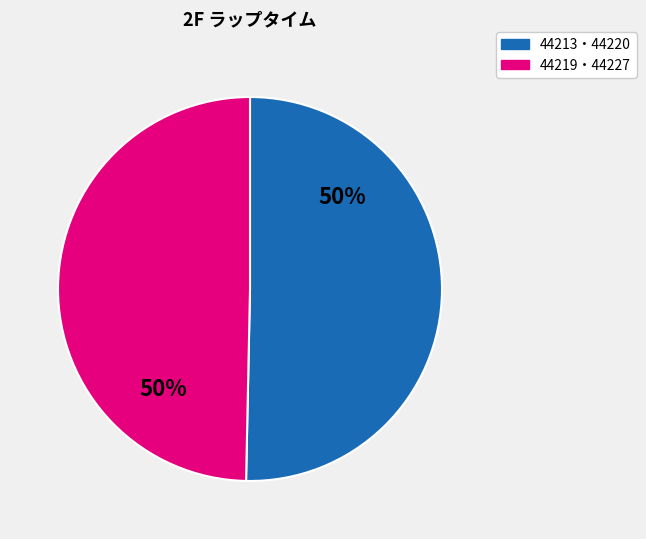

To the nearest percent, what is the average slice percentage?

50%